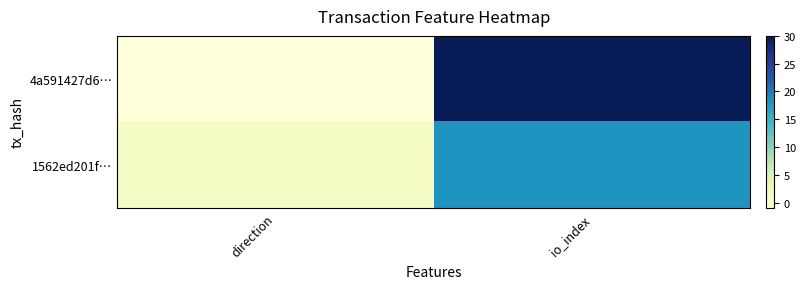

Between direction and io_index, which series saw the biggest shift?

4a591427d6…